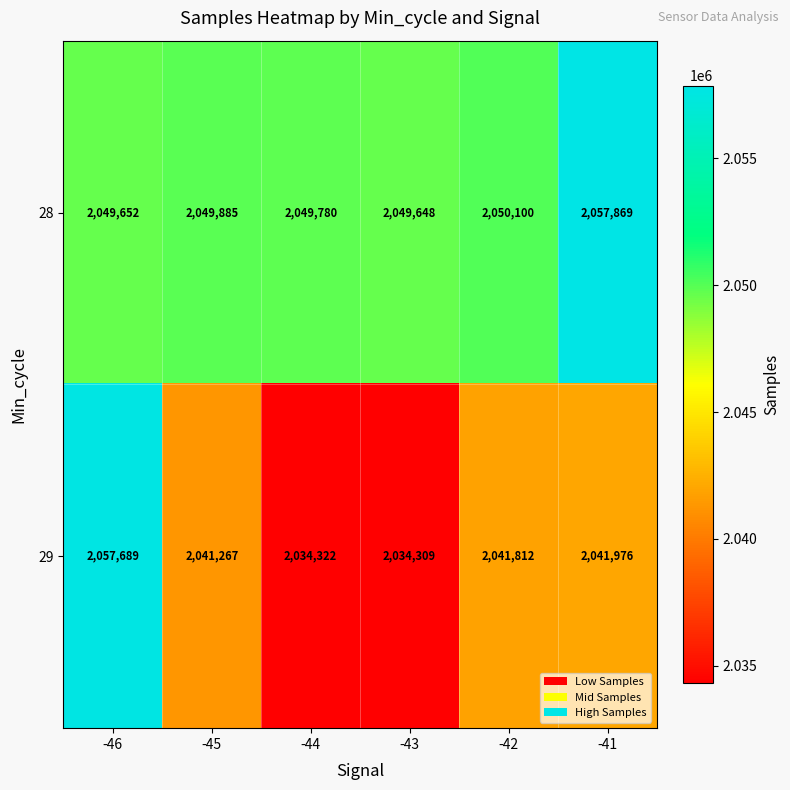

Reading left to right, transcribe all the data shown in this chart.

28: -46=2049652	-45=2049885	-44=2049780	-43=2049648	-42=2050100	-41=2057869
29: -46=2057689	-45=2041267	-44=2034322	-43=2034309	-42=2041812	-41=2041976